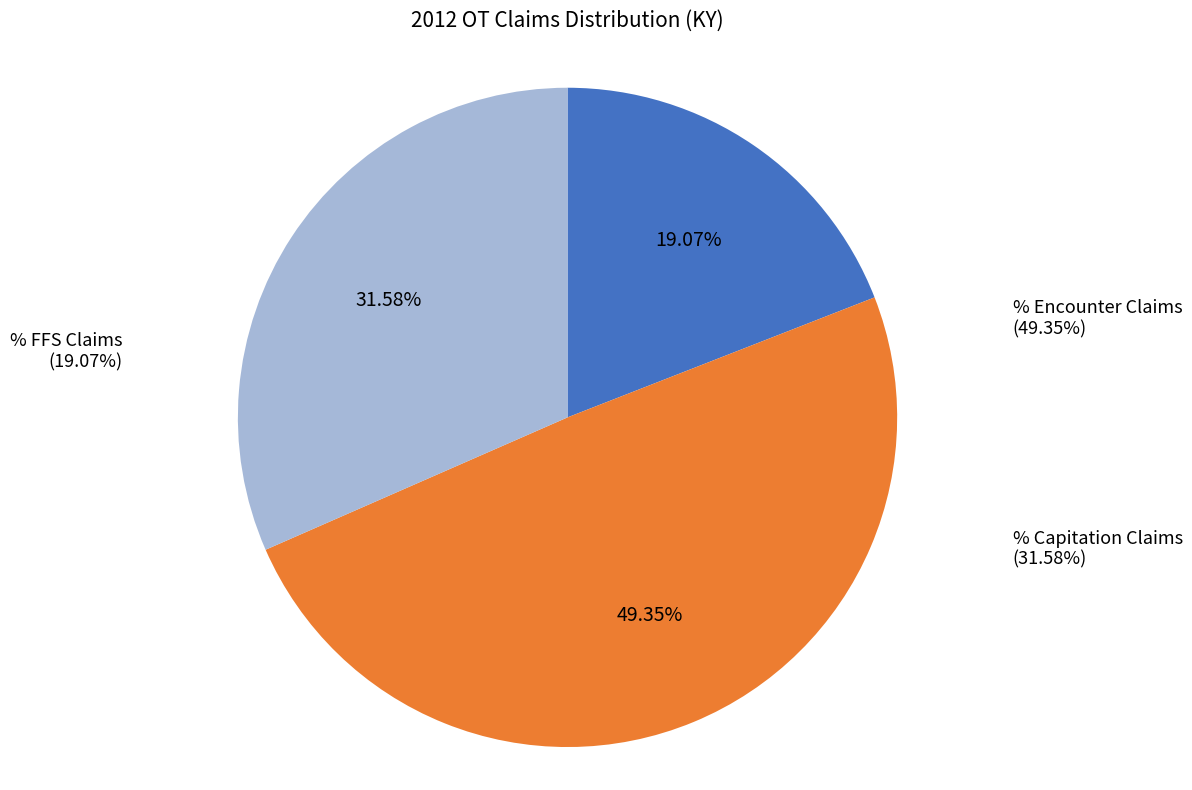

What is the largest slice in the pie chart?

% Encounter Claims